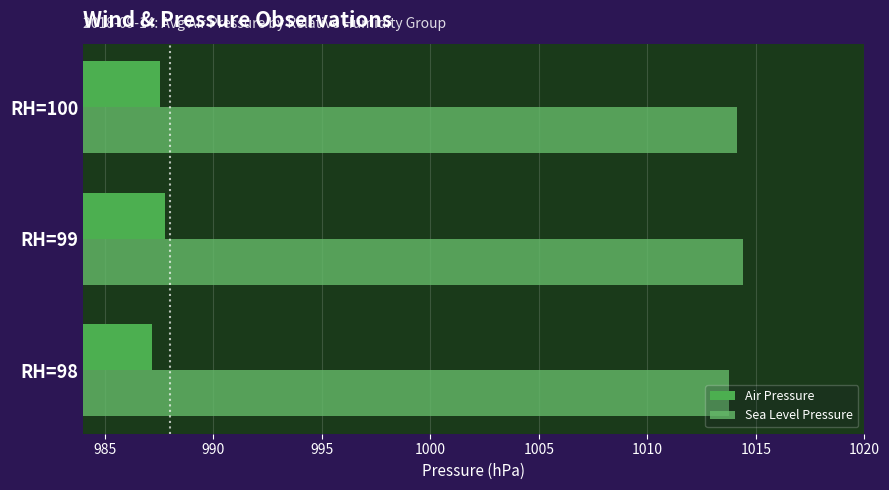

Which category has the lowest value in the Sea Level Pressure series?

RH=98